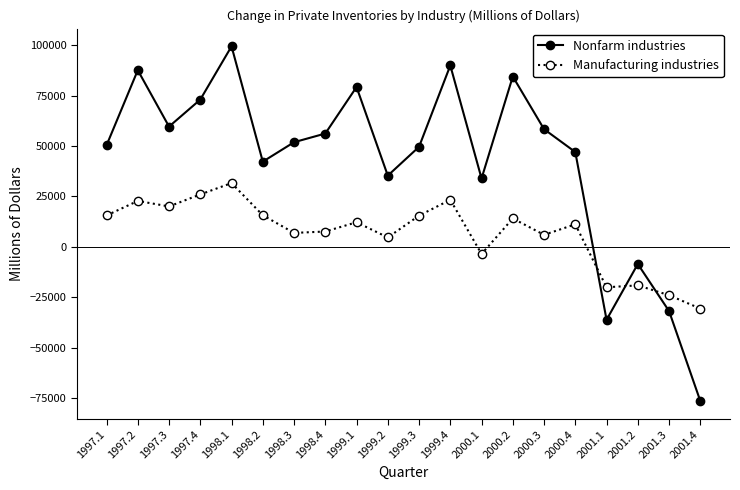

What is the value of the Manufacturing industries point at the 5th from the left?

31610